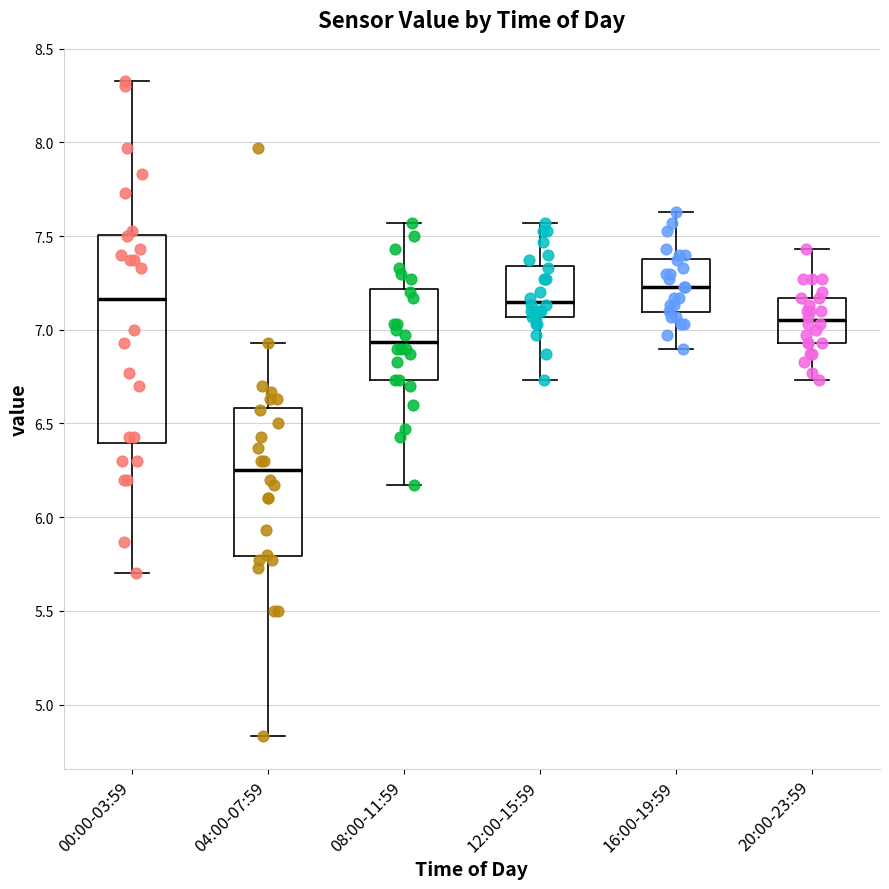

Comparing the boxes themselves (not the whiskers), which one is the tallest?

00:00-03:59